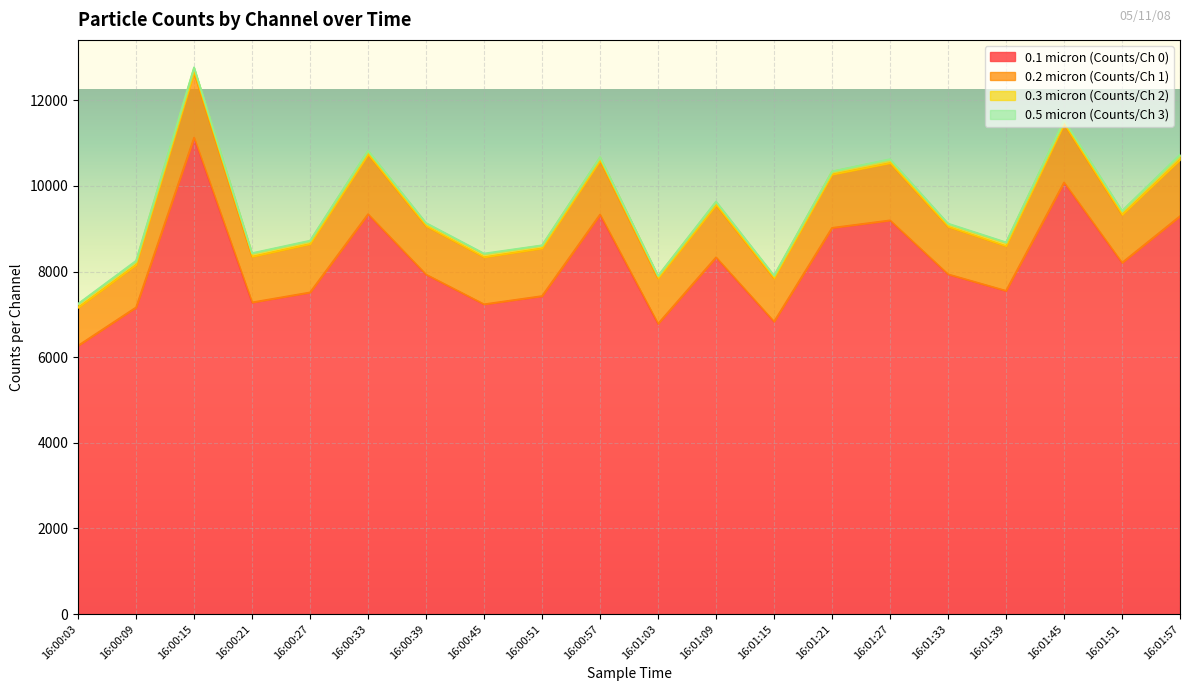

Reading left to right, what are all the values shown in this chart?

0.1 micron (Counts/Ch 0): 16:00:03=6270	16:00:09=7164	16:00:15=11129	16:00:21=7281	16:00:27=7514	16:00:33=9342	16:00:39=7932	16:00:45=7237	16:00:51=7429	16:00:57=9333	16:01:03=6782	16:01:09=8334	16:01:15=6831	16:01:21=9022	16:01:27=9197	16:01:33=7938	16:01:39=7552	16:01:45=10083	16:01:51=8207	16:01:57=9295
0.2 micron (Counts/Ch 1): 16:00:03=887	16:00:09=995	16:00:15=1525	16:00:21=1069	16:00:27=1131	16:00:33=1395	16:00:39=1129	16:00:45=1100	16:00:51=1114	16:00:57=1260	16:01:03=1059	16:01:09=1219	16:01:15=1011	16:01:21=1246	16:01:27=1339	16:01:33=1110	16:01:39=1044	16:01:45=1363	16:01:51=1120	16:01:57=1320
0.3 micron (Counts/Ch 2): 16:00:03=80	16:00:09=74	16:00:15=102	16:00:21=71	16:00:27=65	16:00:33=78	16:00:39=62	16:00:45=71	16:00:51=64	16:00:57=73	16:01:03=54	16:01:09=71	16:01:15=55	16:01:21=69	16:01:27=78	16:01:33=62	16:01:39=77	16:01:45=78	16:01:51=81	16:01:57=102
0.5 micron (Counts/Ch 3): 16:00:03=11	16:00:09=21	16:00:15=17	16:00:21=11	16:00:27=14	16:00:33=11	16:00:39=14	16:00:45=15	16:00:51=8	16:00:57=7	16:01:03=8	16:01:09=15	16:01:15=14	16:01:21=5	16:01:27=13	16:01:33=13	16:01:39=12	16:01:45=13	16:01:51=14	16:01:57=18